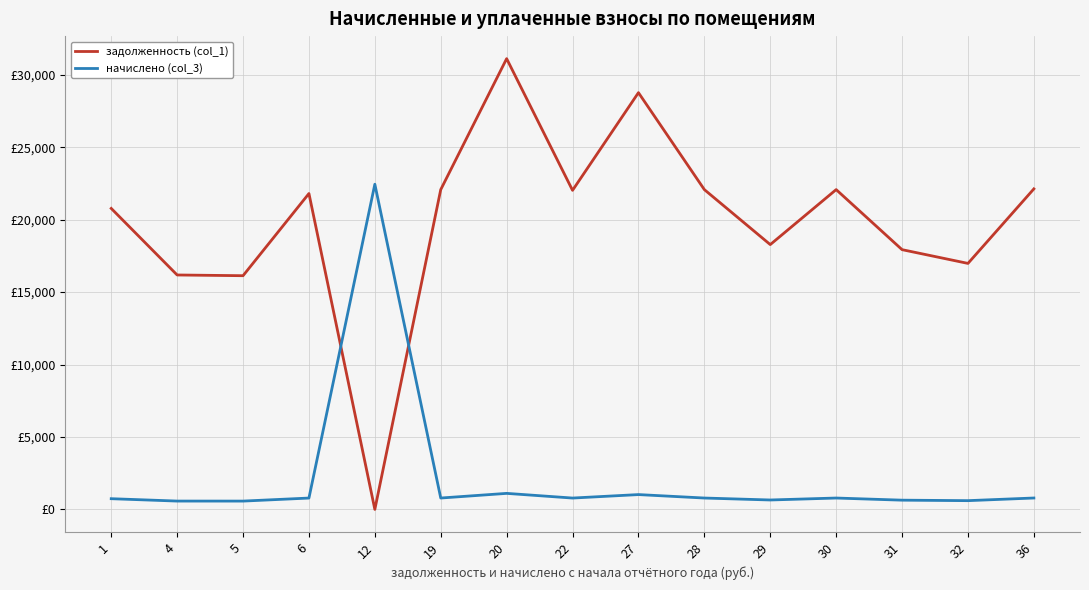

Does the chart have visible grid lines?

Yes